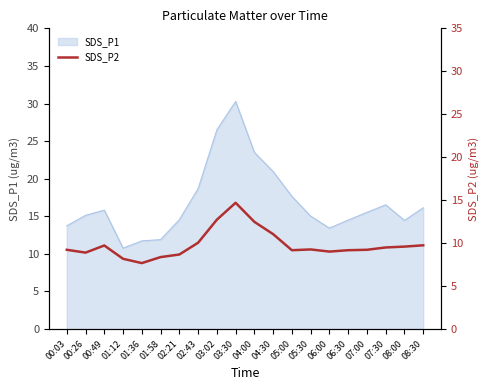

What is the label of the 7th point from the left?

02:21